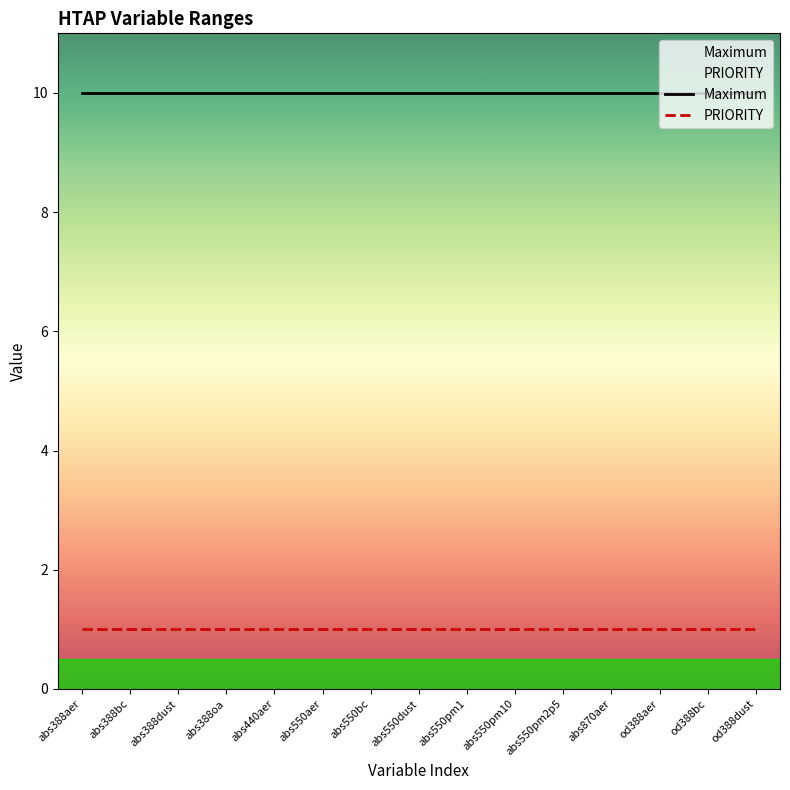

Rank the categories by Maximum value from lowest to highest.

abs388aer, abs388bc, abs388dust, abs388oa, abs440aer, abs550aer, abs550bc, abs550dust, abs550pm1, abs550pm10, abs550pm2p5, abs870aer, od388aer, od388bc, od388dust